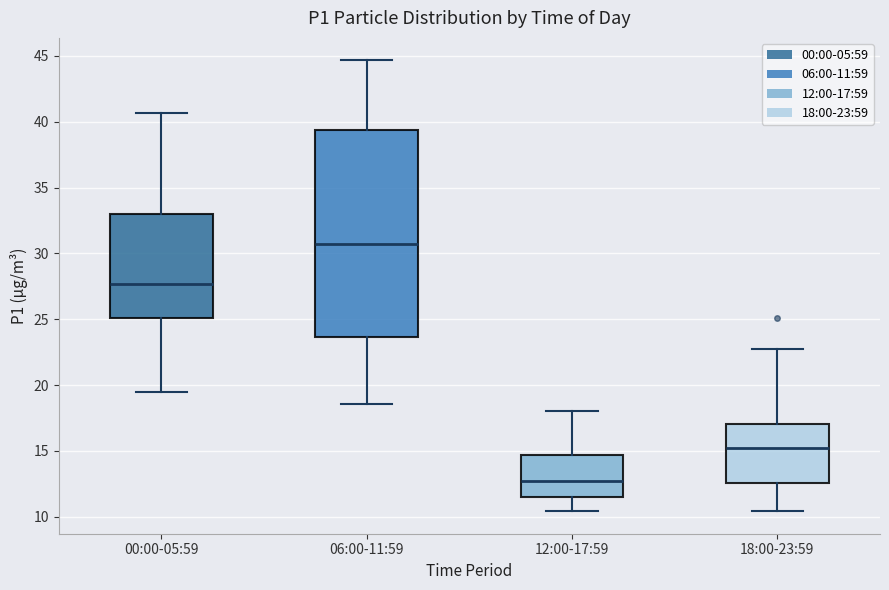

Which box's median line is the highest?

06:00-11:59